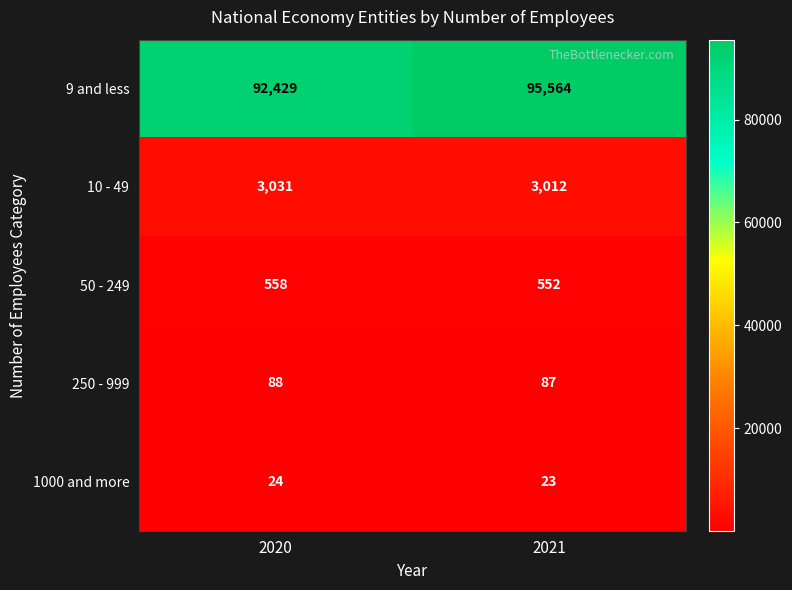

How many series are shown in this chart?

5